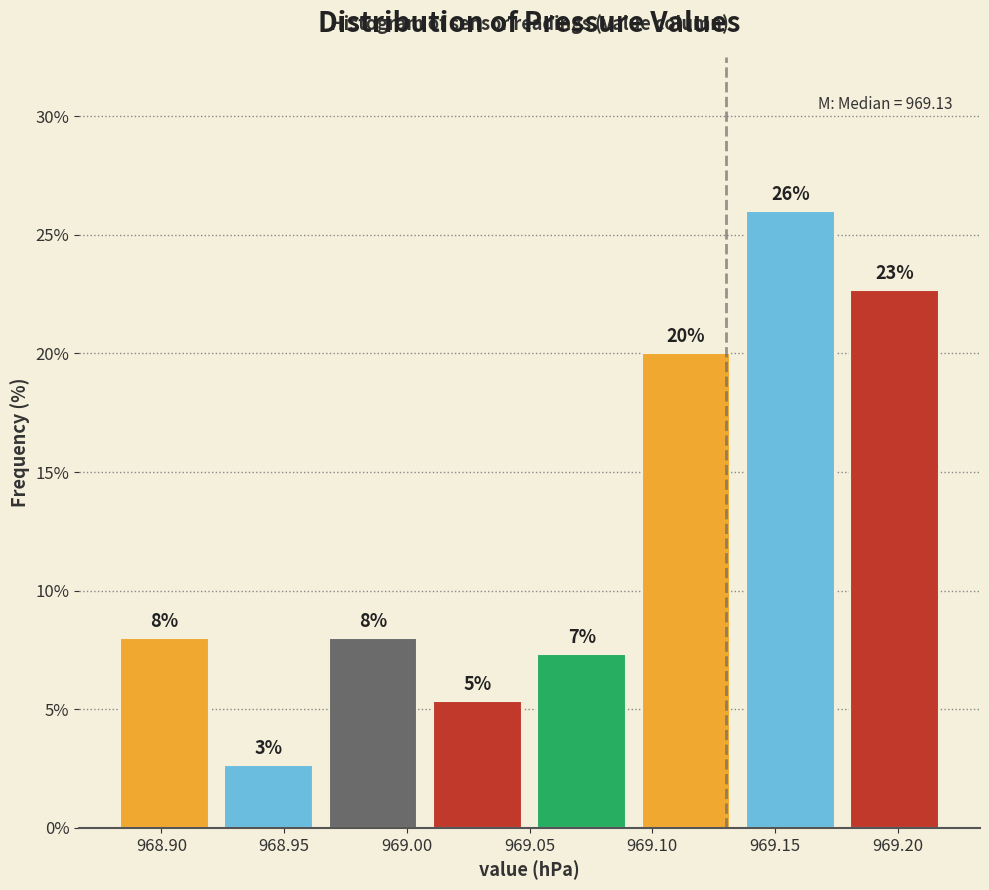

Which range on the x-axis has the tallest bar?

969.135 to 969.180